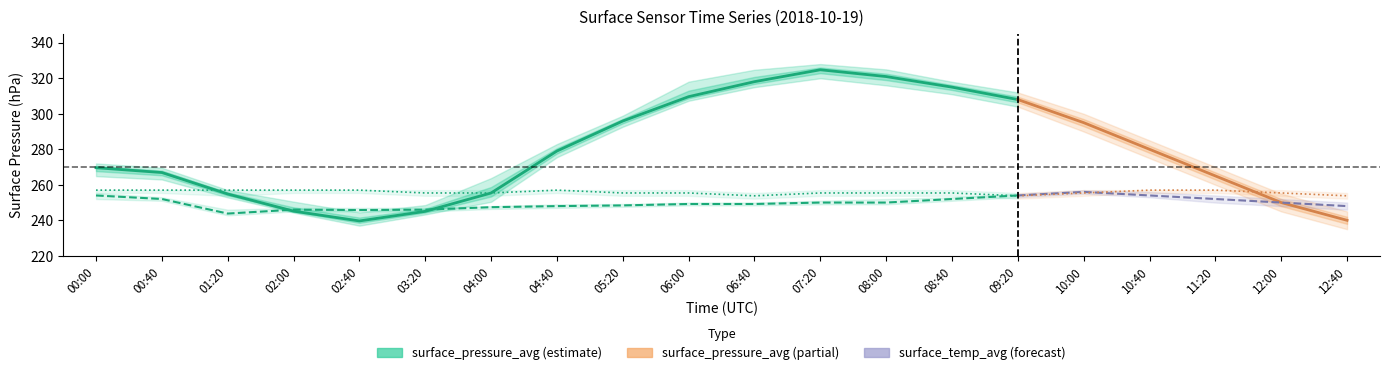

Where is the first local minimum for surface_temp_avg?

01:20